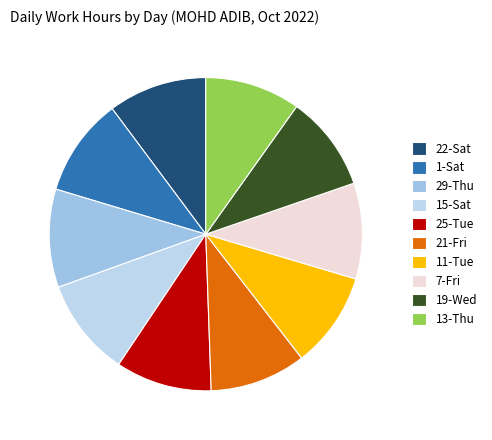

Count the number of slices in the pie.

10